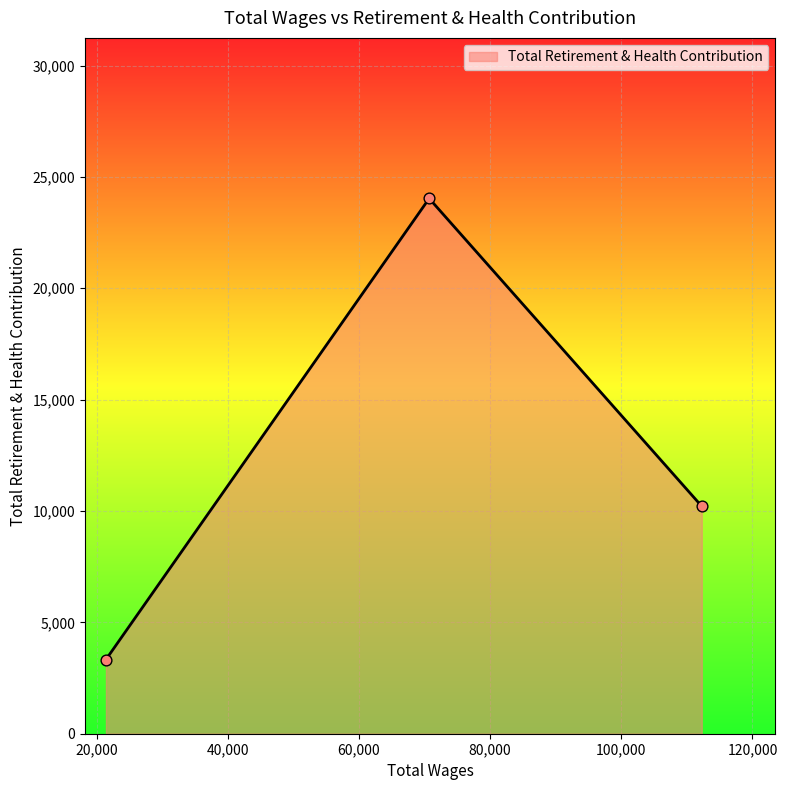

What is the difference between the maximum and minimum values?

20700